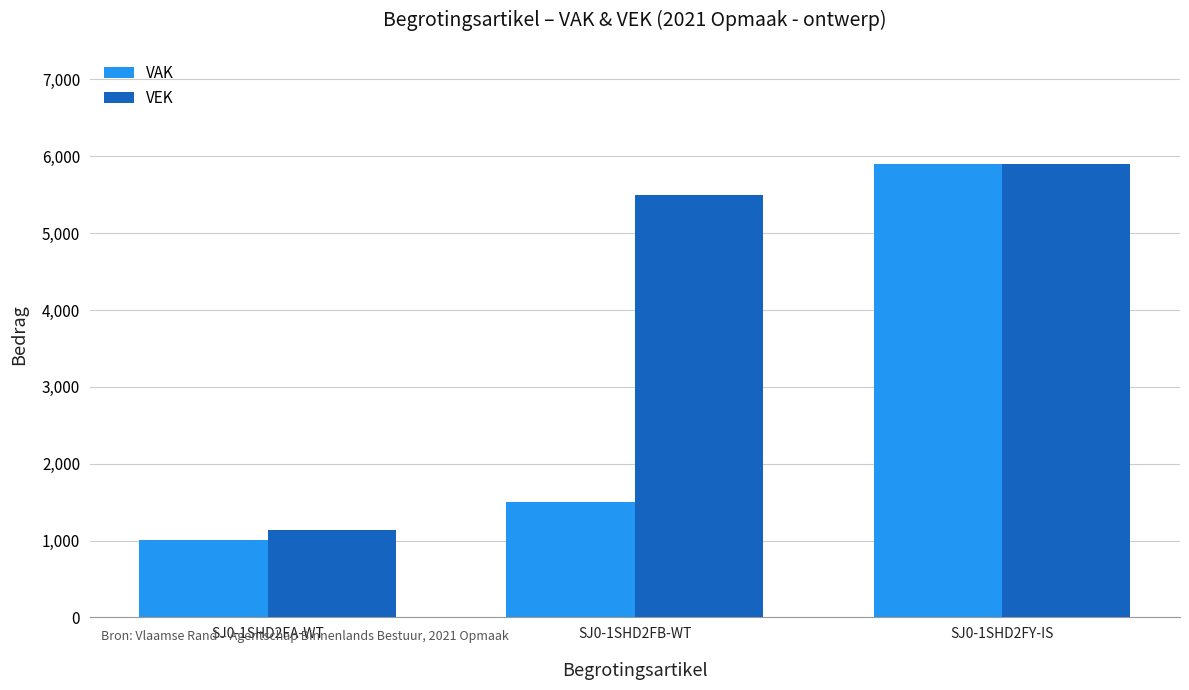

What is the difference between the VEK values at SJ0-1SHD2FY-IS and SJ0-1SHD2FB-WT?

394